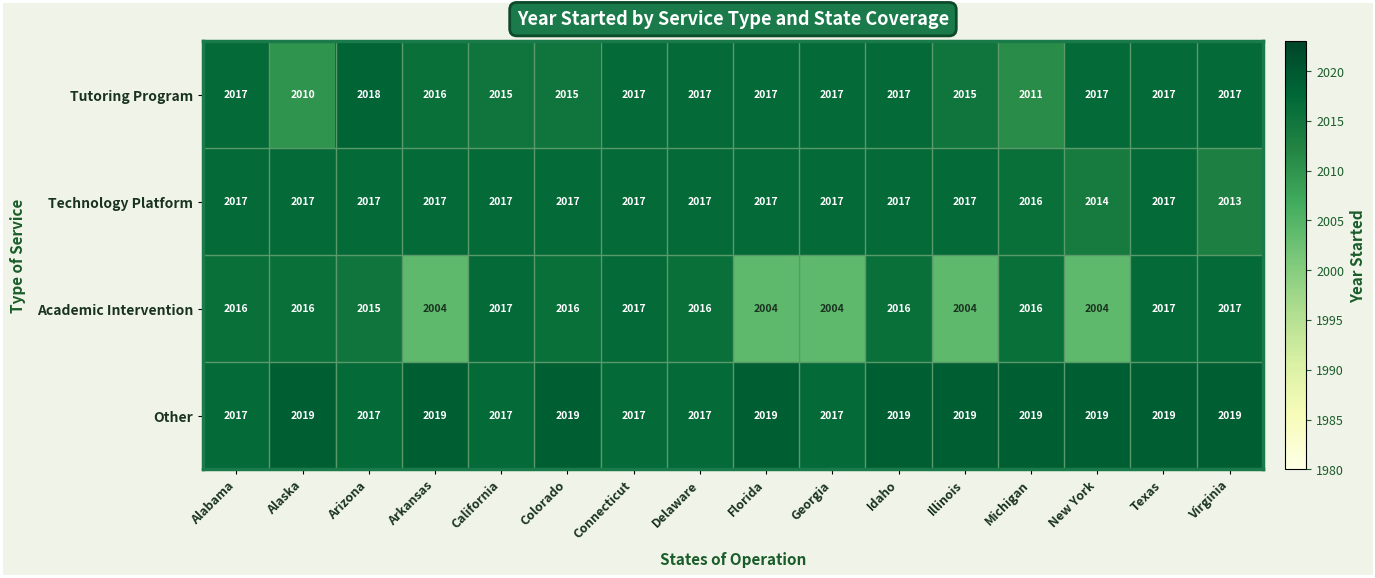

Is it true that Academic Intervention equals 3469 at Alaska?

False